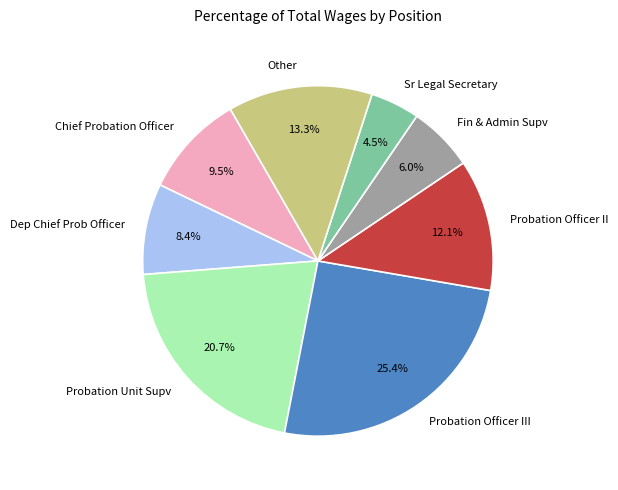

To the nearest percent, what is the average slice percentage?

12%